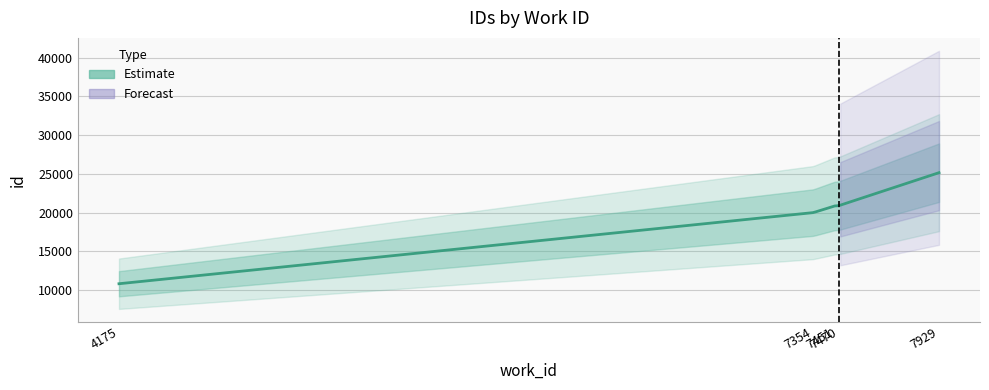

How many lines are shown in the chart?

1